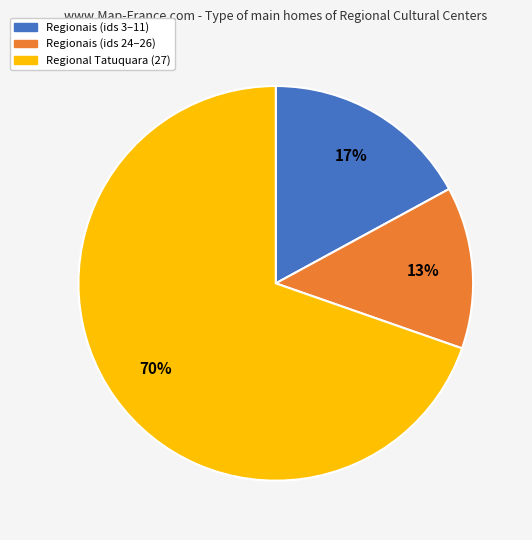

Does any single category account for the majority?

Yes